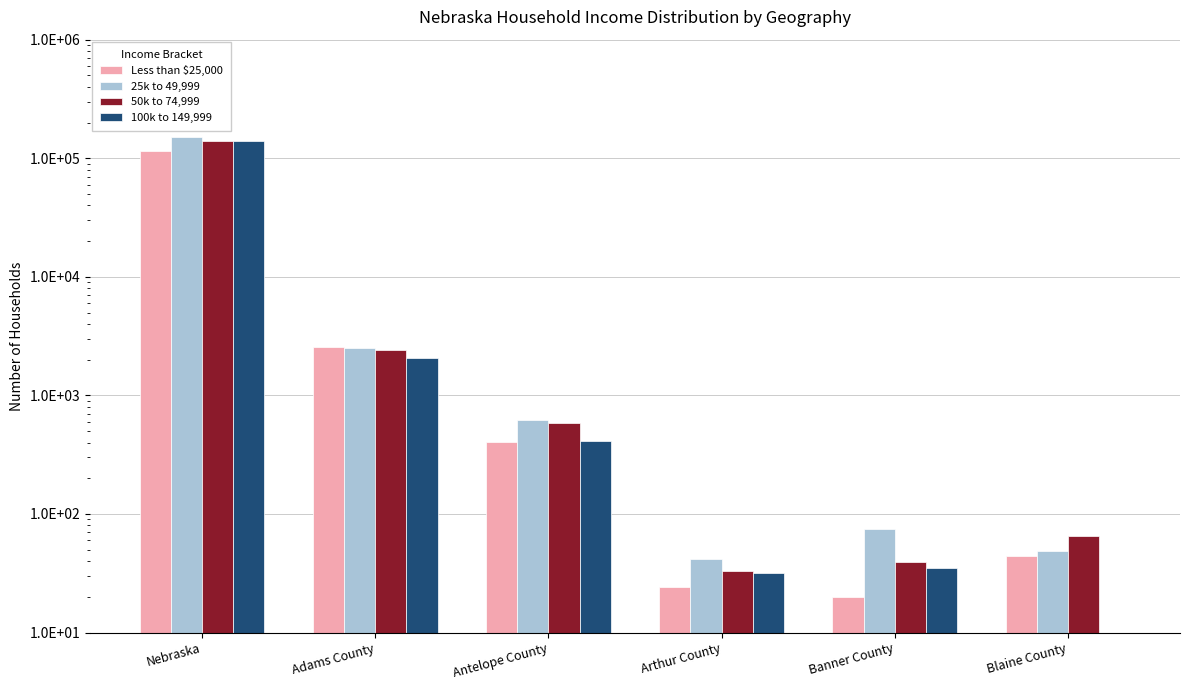

At which label does 50k to 74,999 first exceed 591?

Nebraska